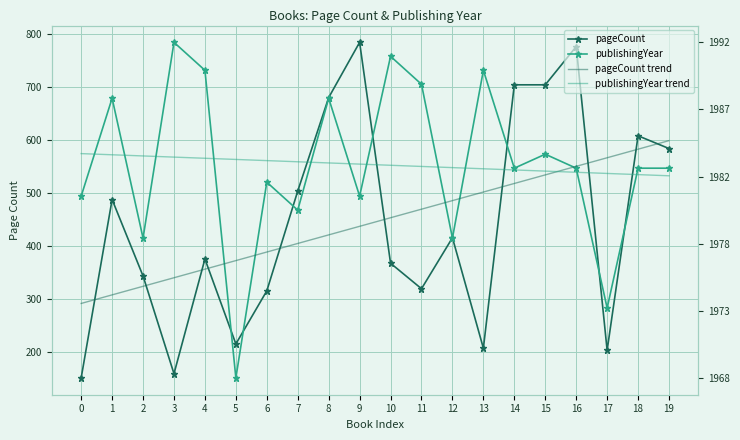

Between 4 and 19, which series saw the biggest shift?

pageCount trend